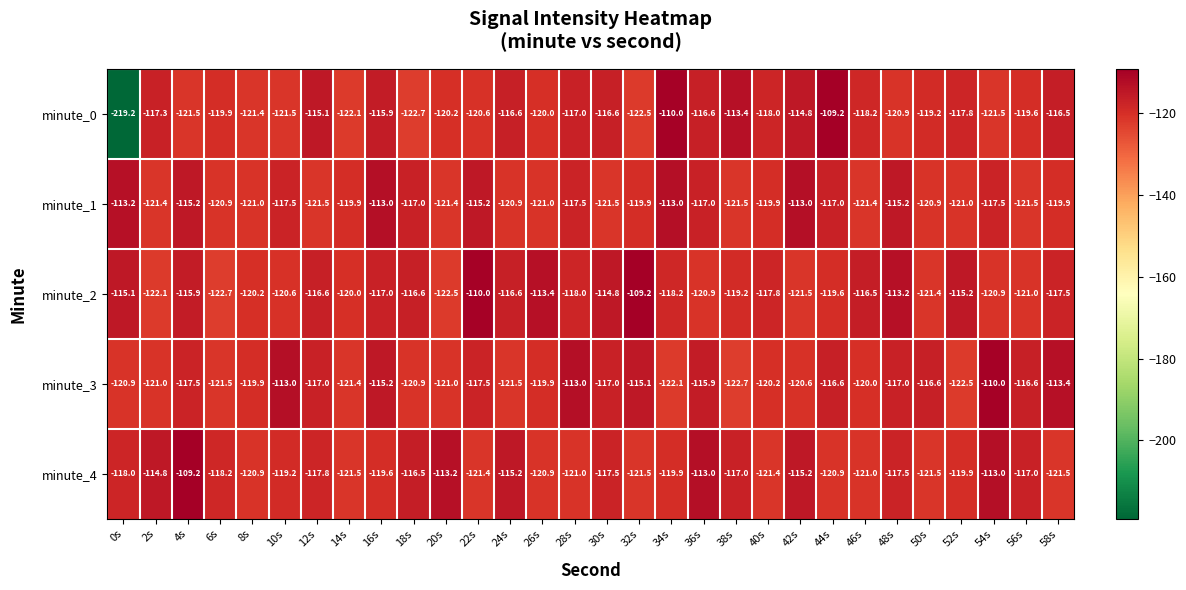

The value of minute_3 at 42s is -120.6. True or false?

True